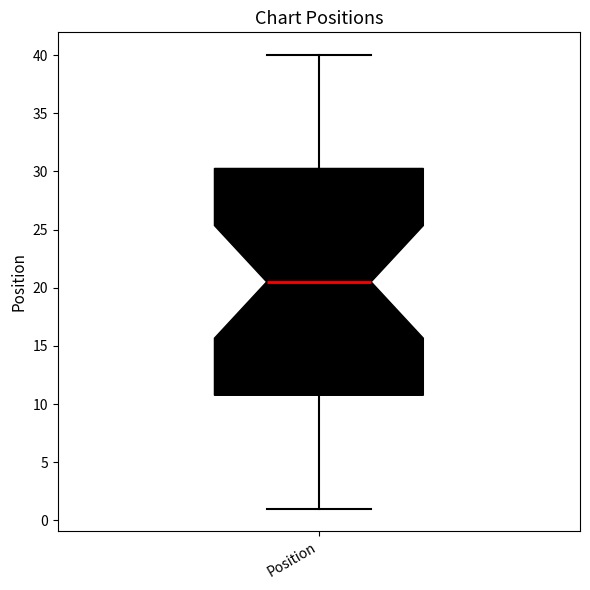

Where does the upper whisker of the box for Position end on the y-axis? The values are not printed on the chart, so give them approximately, as read against the axis.

40.0